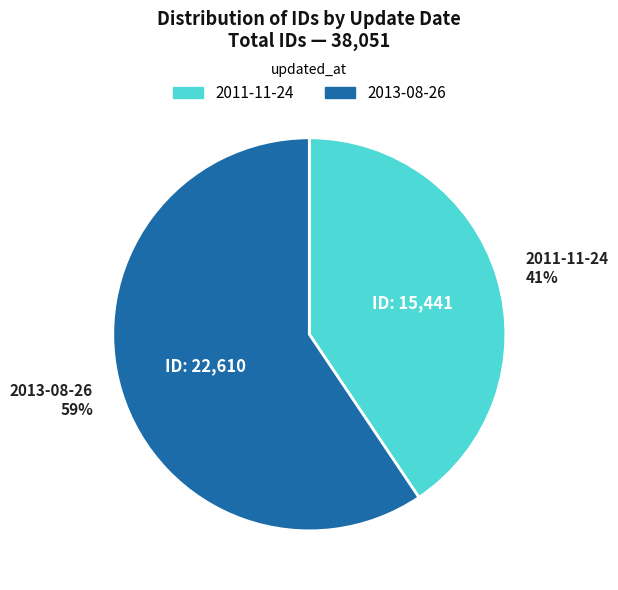

To the nearest percent, what portion does 2013-08-26 represent?

59%